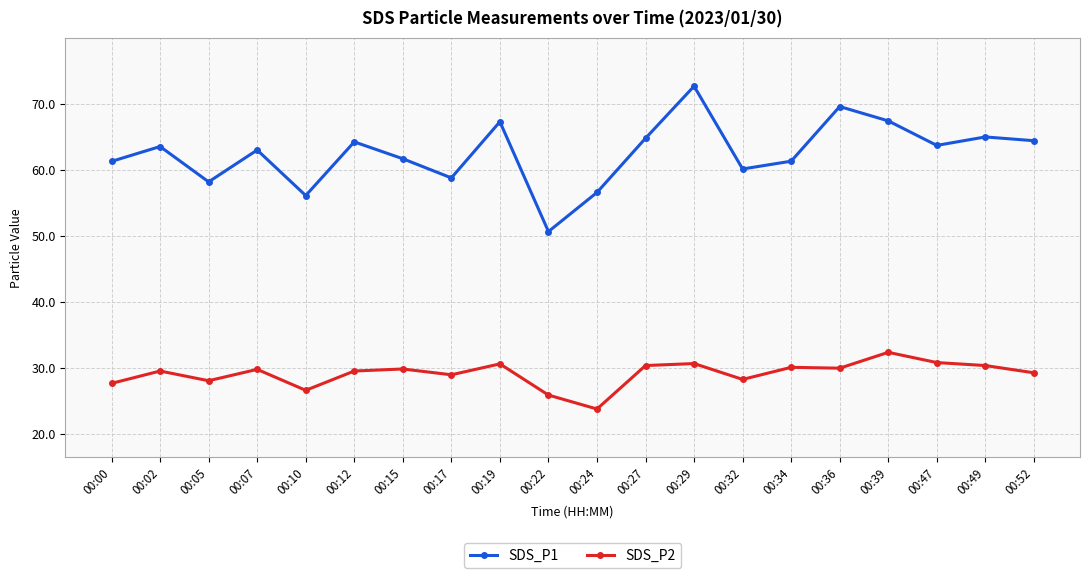

True or false: SDS_P1 and SDS_P2 intersect in this chart.

False